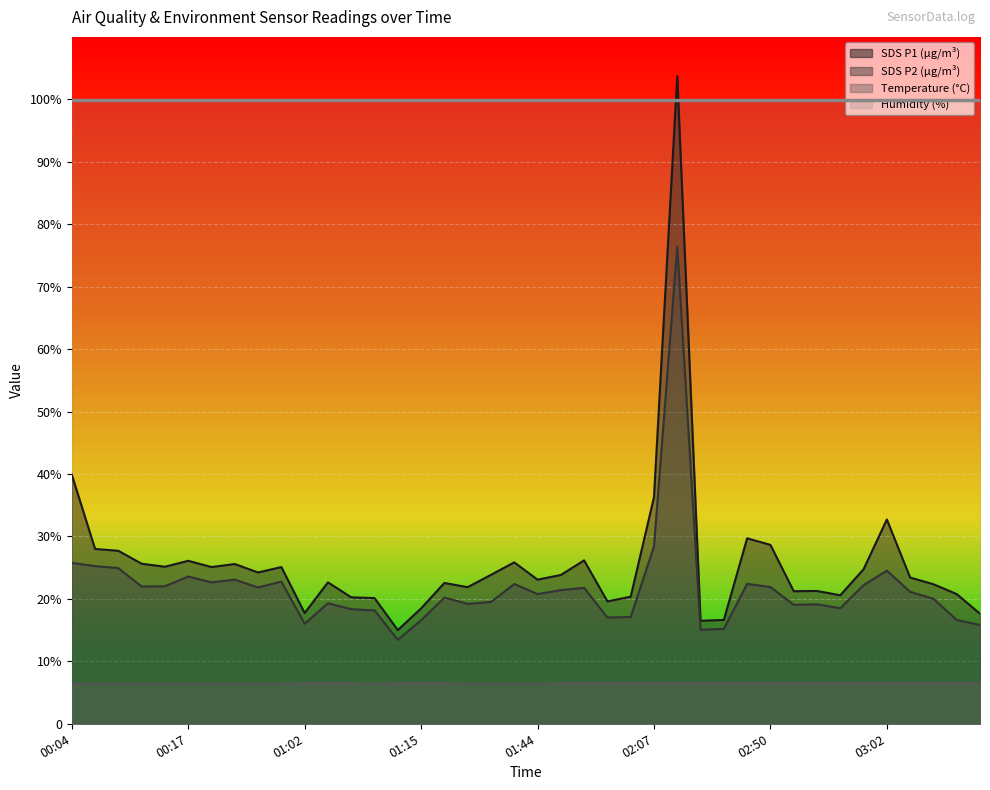

Read the Temp value at 00:07.

6.4